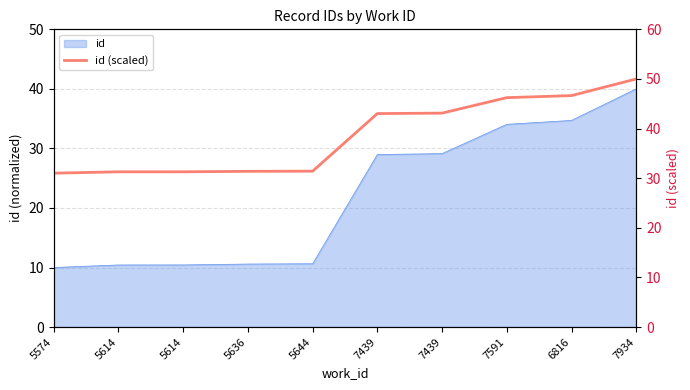

Is it true that the value at 7934 is 87.6?

False